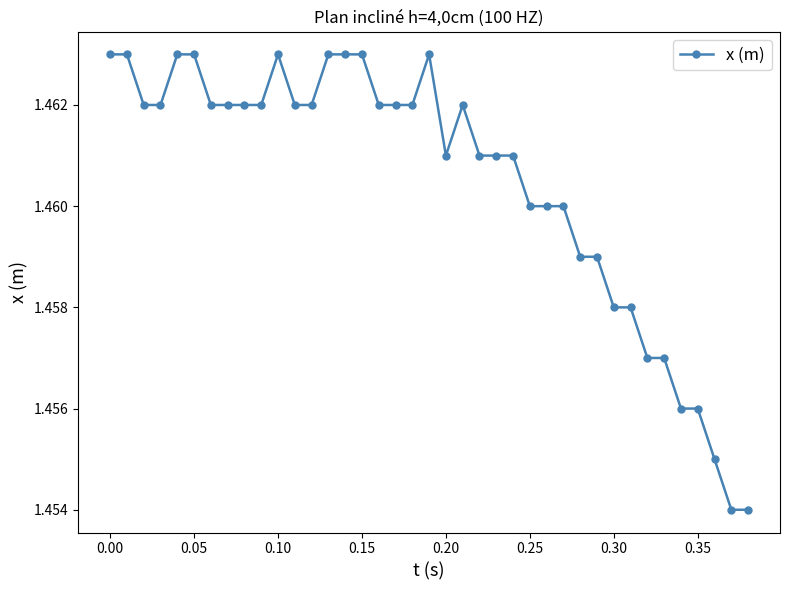

How many series are shown in this chart?

1